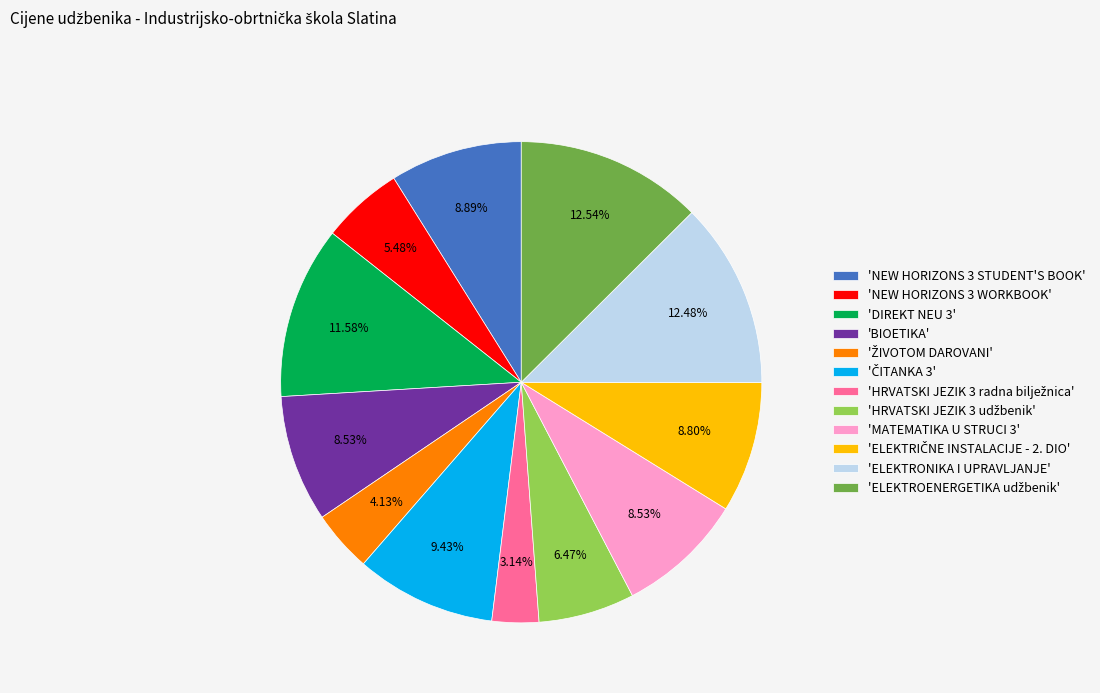

To the nearest percent, what is the average slice percentage?

8%